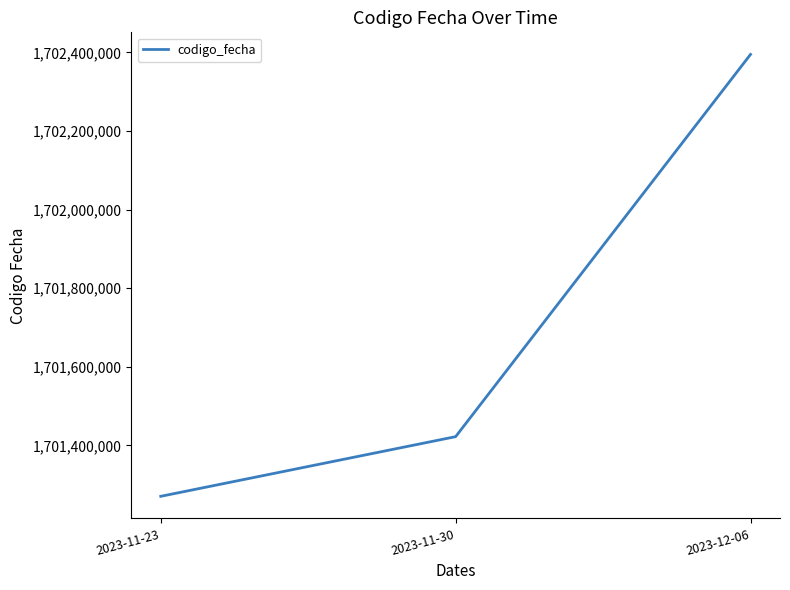

What is the approximate value at 2023-11-23, to the nearest 10?

1701270620